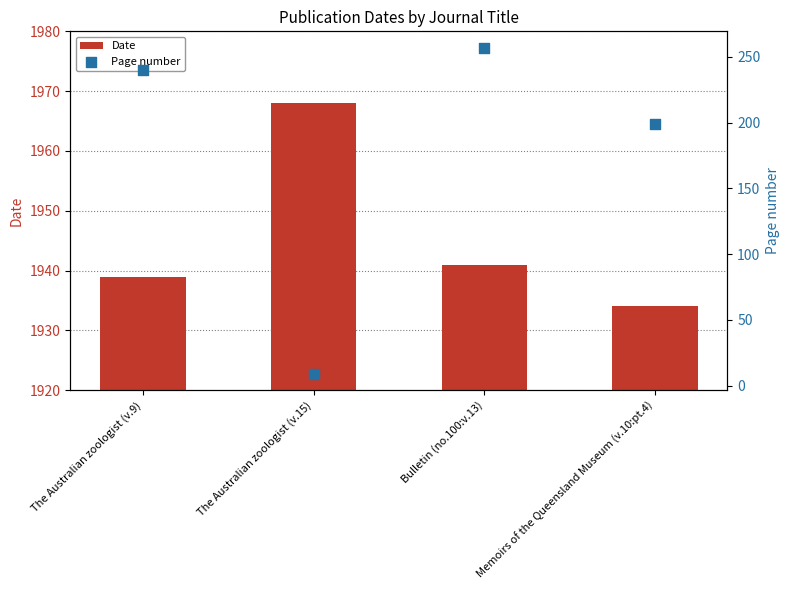

What is the total value across all series at The Australian zoologist (v.15)?

1977